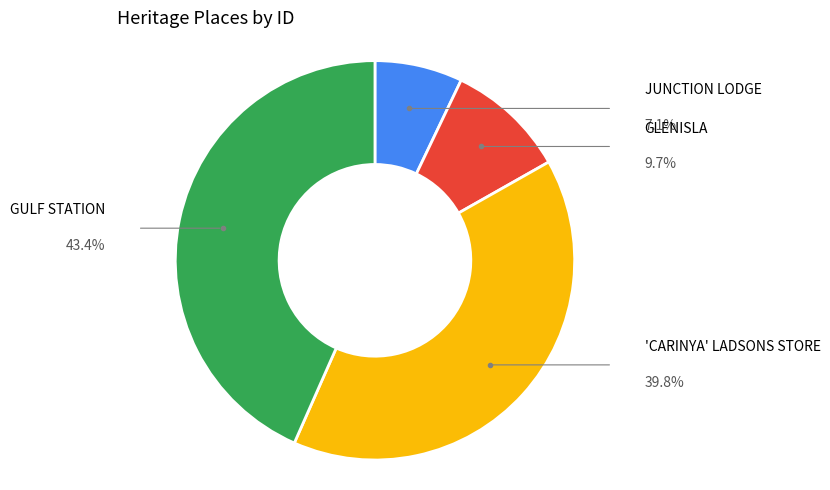

Which category has the biggest portion of the pie?

GULF STATION